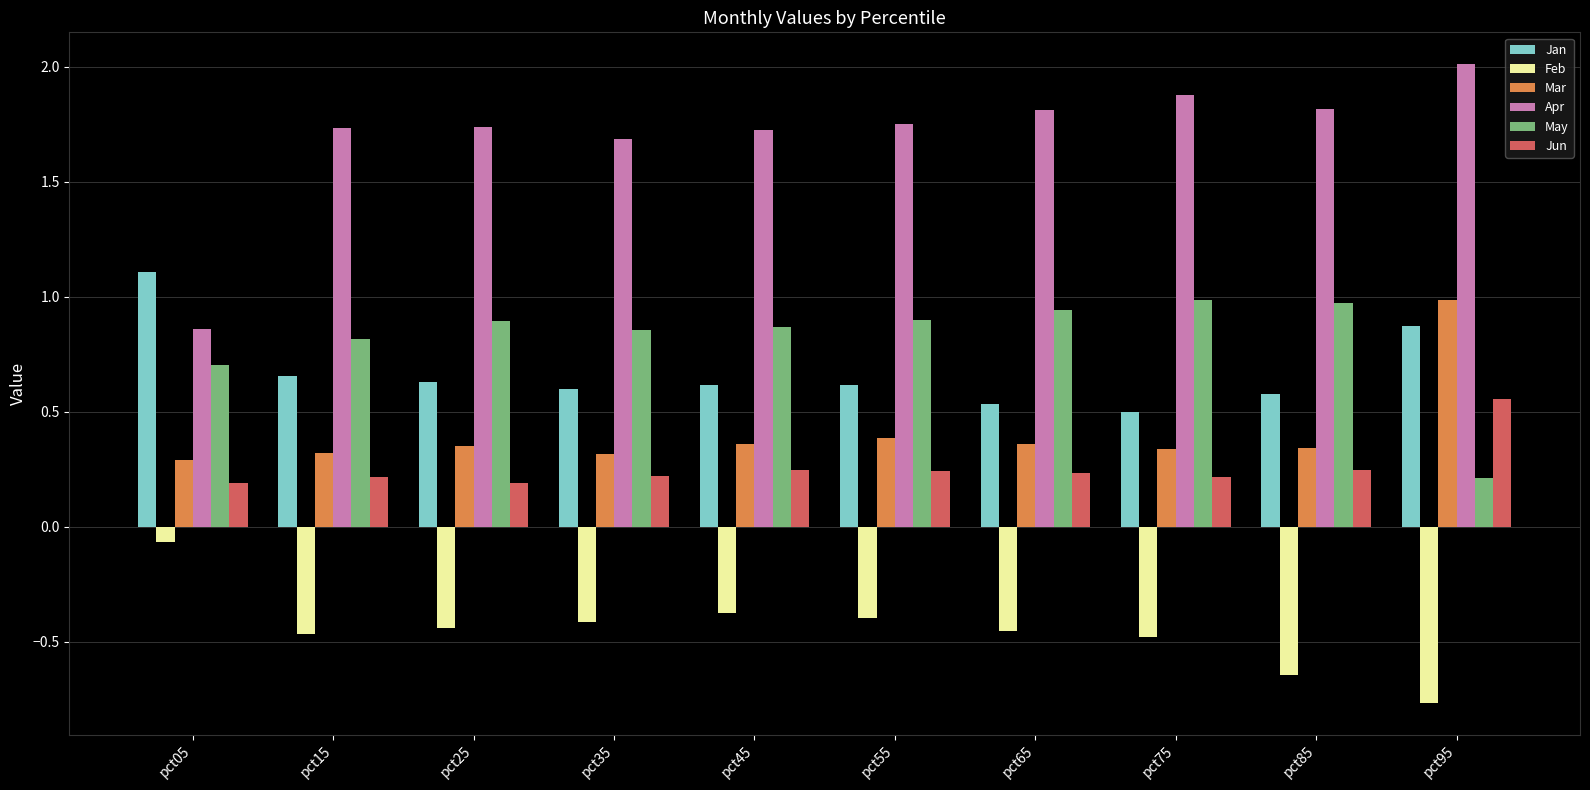

At which category is the sum across all series the highest?

pct95